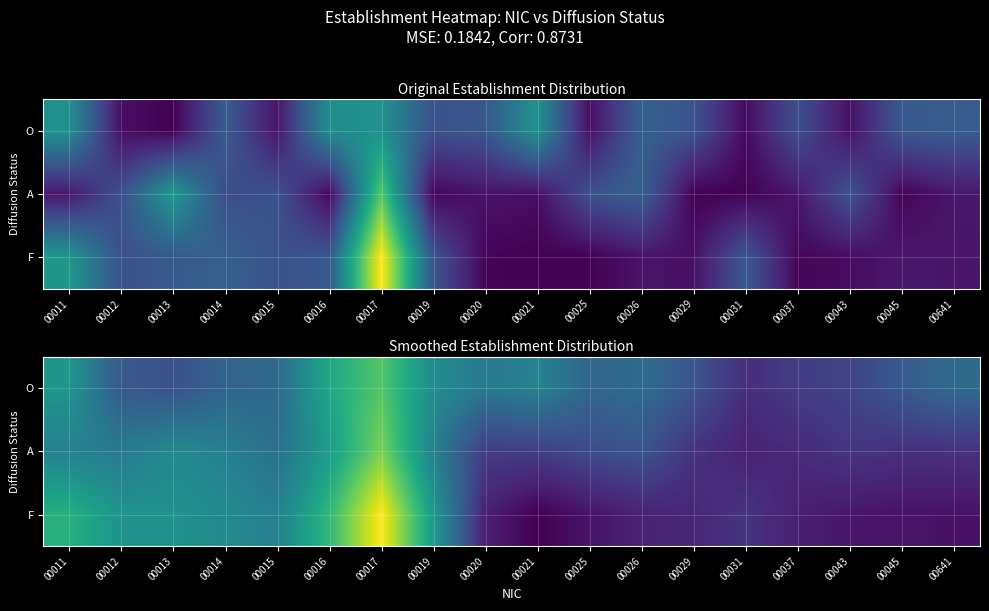

Count the number of categories in the chart.

18